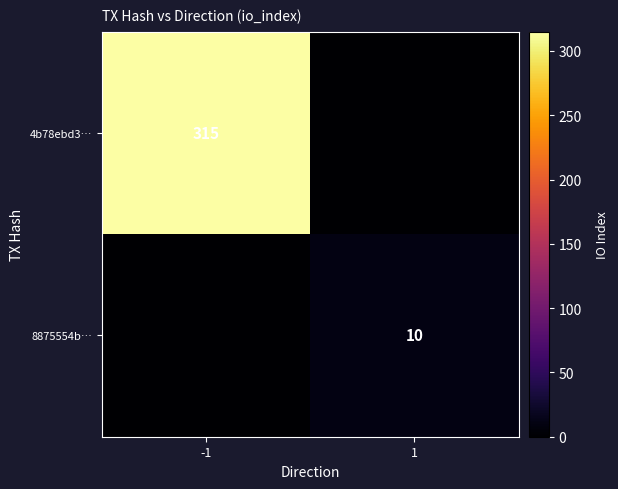

The 8875554b… series shows 10 at 1. True or false?

True